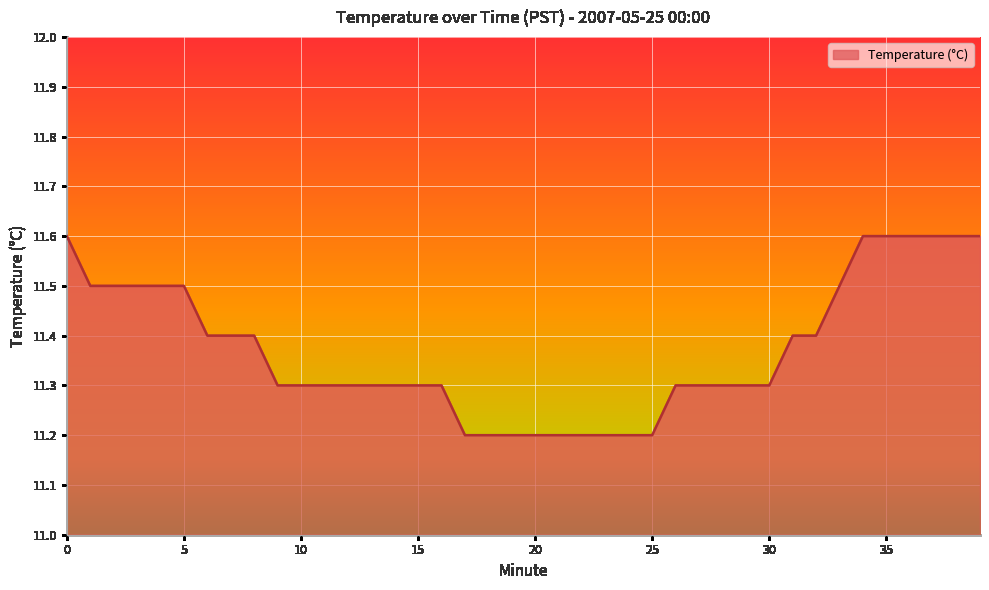

What is the smallest value displayed?

11.2